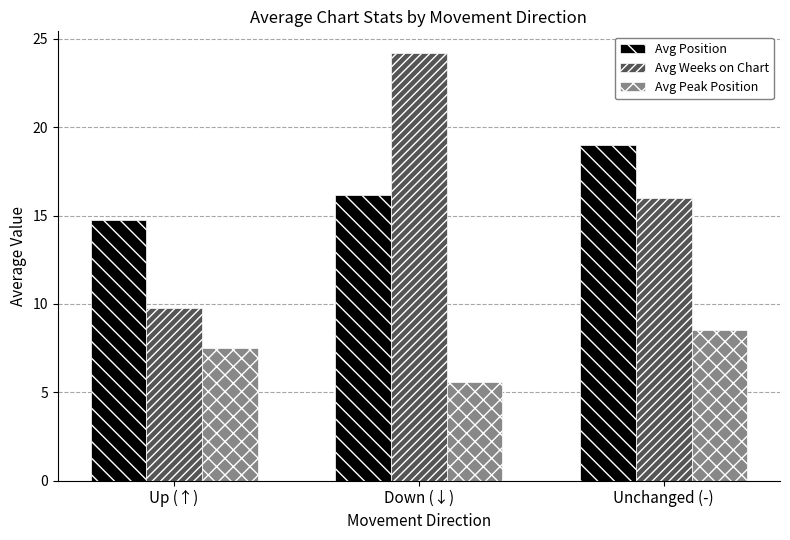

What is the average value of the Avg Weeks on Chart series?

16.7